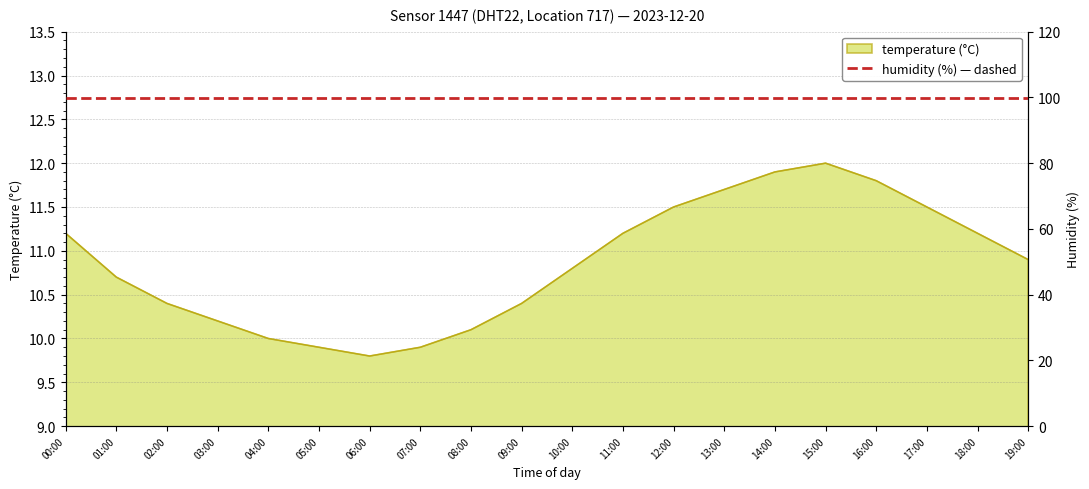

True or false: there are more than 2 points higher than both neighbors.

False